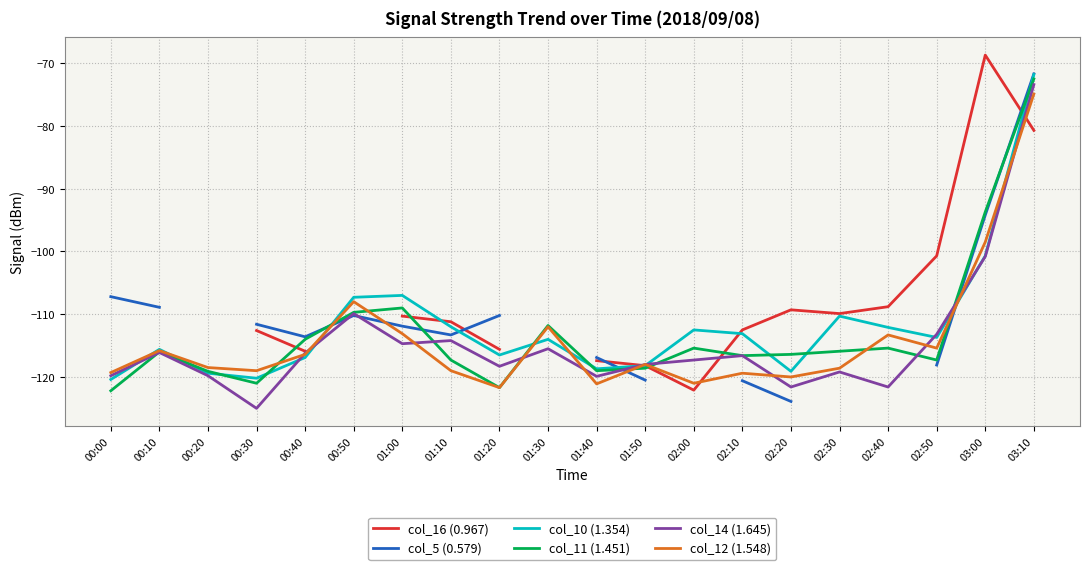

At which label does col_10 (1.354) first exceed -113?

00:50